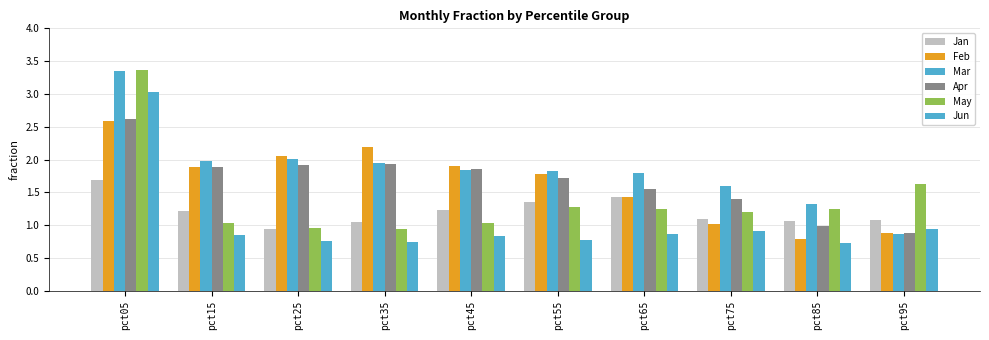

How many data points in Mar are less than 1?

1